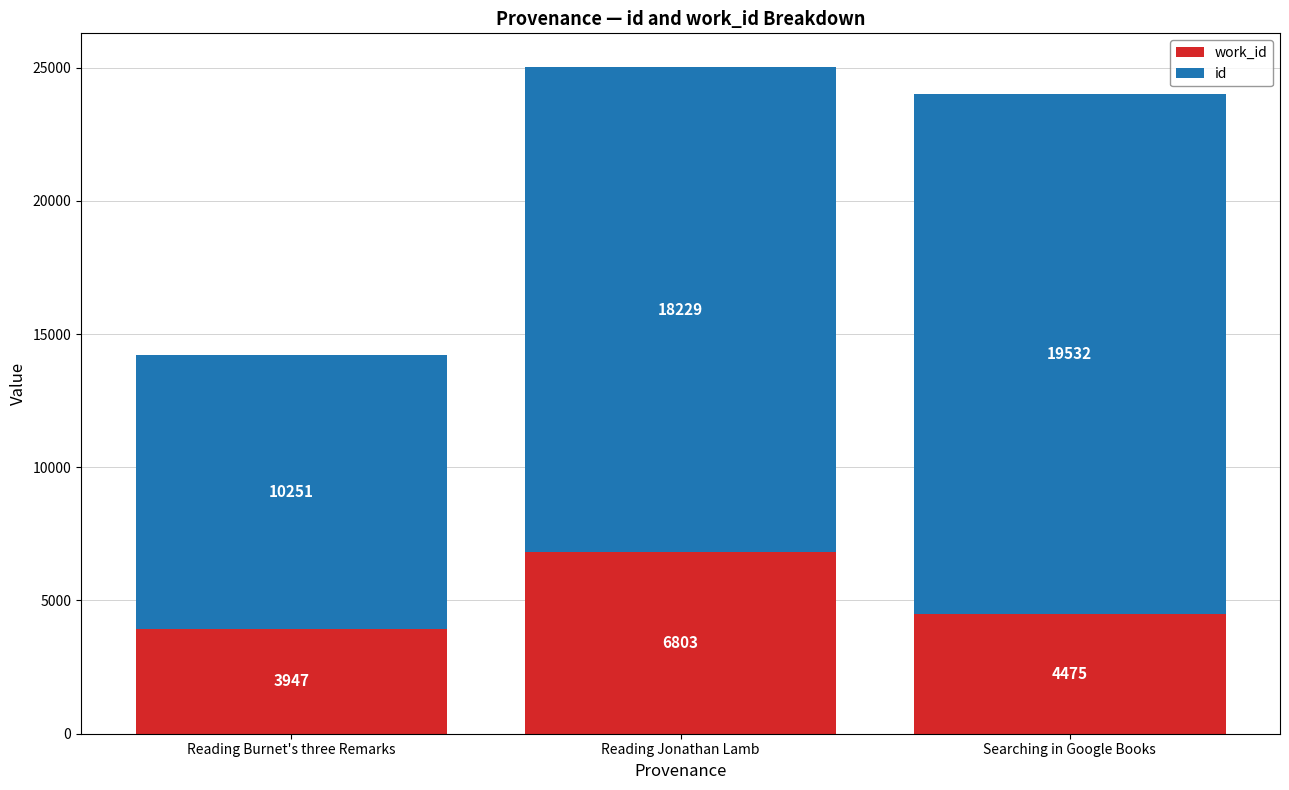

What is the total value across all series at Reading Burnet's three Remarks?

14198